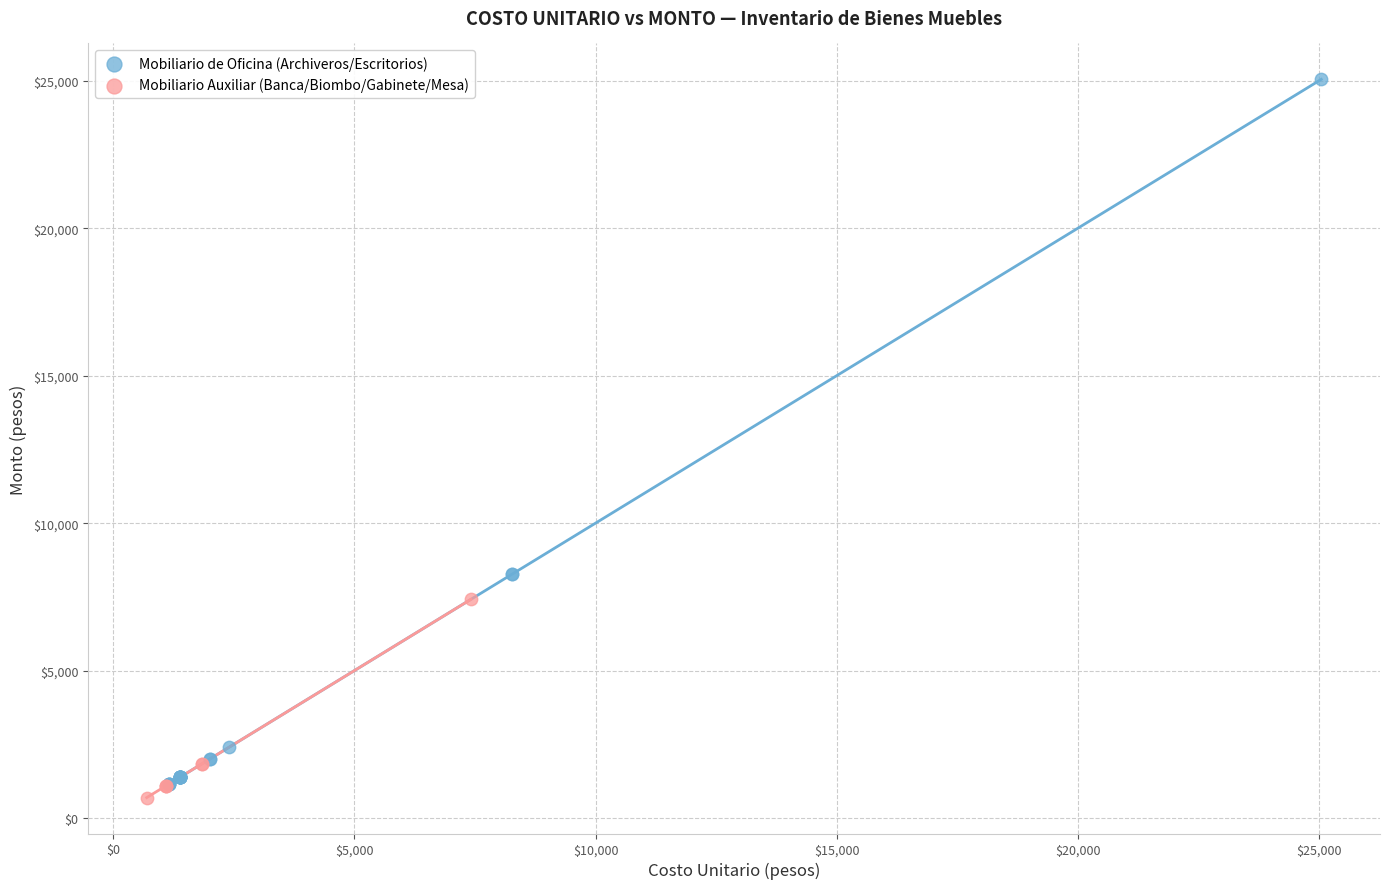

Which series reaches the minimum Y coordinate?

Mobiliario Auxiliar (Banca/Biombo/Gabinete/Mesa)